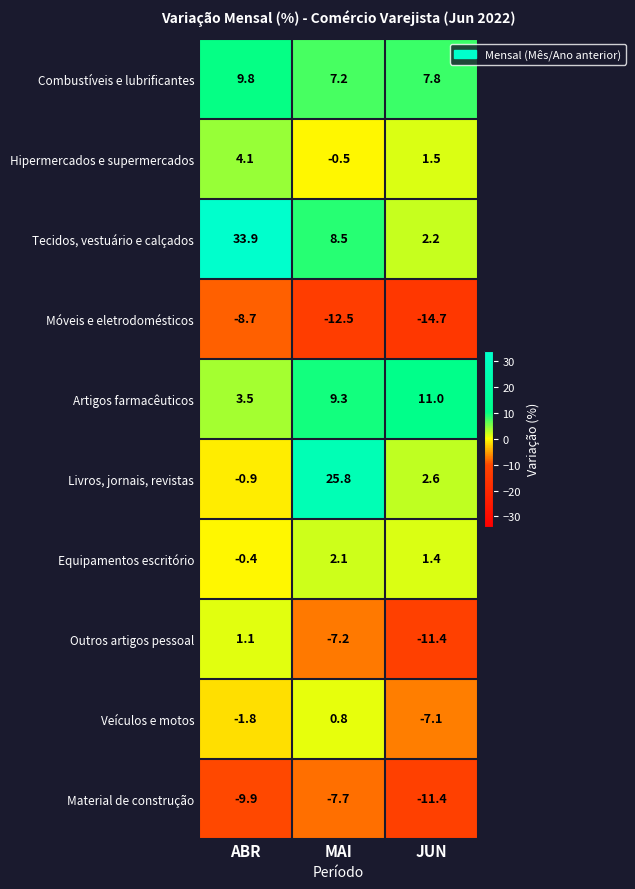

Which series has the largest range (max minus min)?

Tecidos, vestuário e calçados